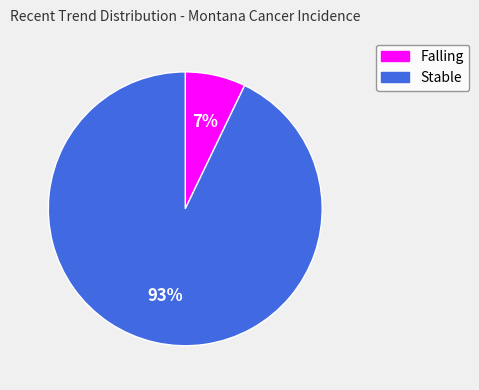

Which category has the biggest portion of the pie?

Stable